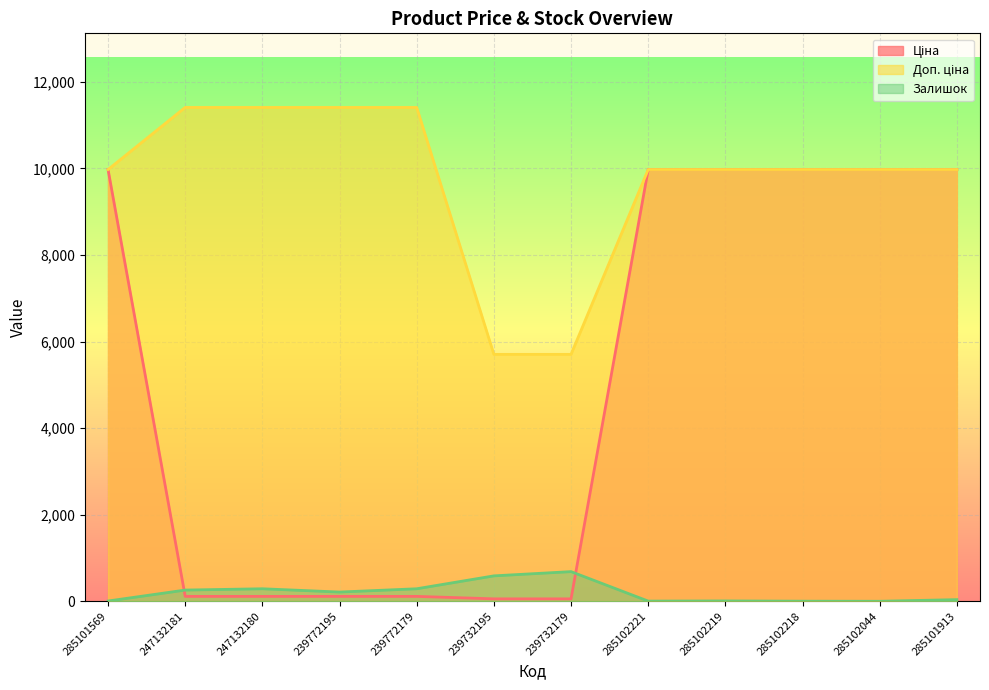

How many lines are shown in the chart?

3